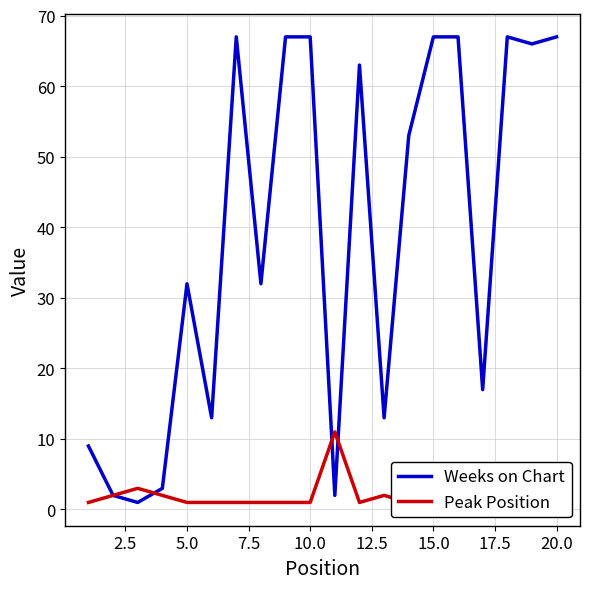

What is the maximum value for Weeks on Chart?

67